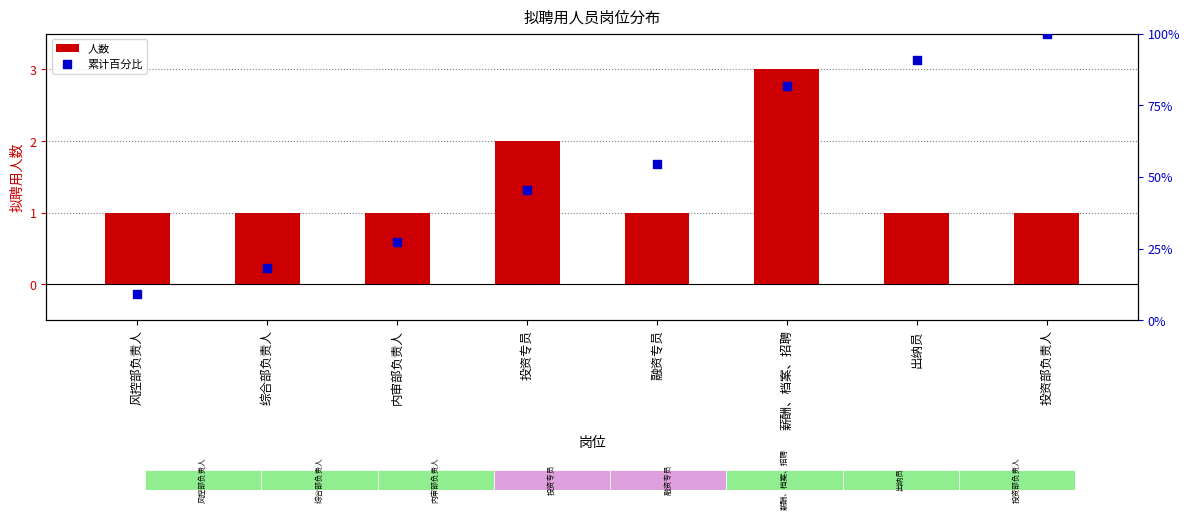

Which series contains the lowest Y value?

人数